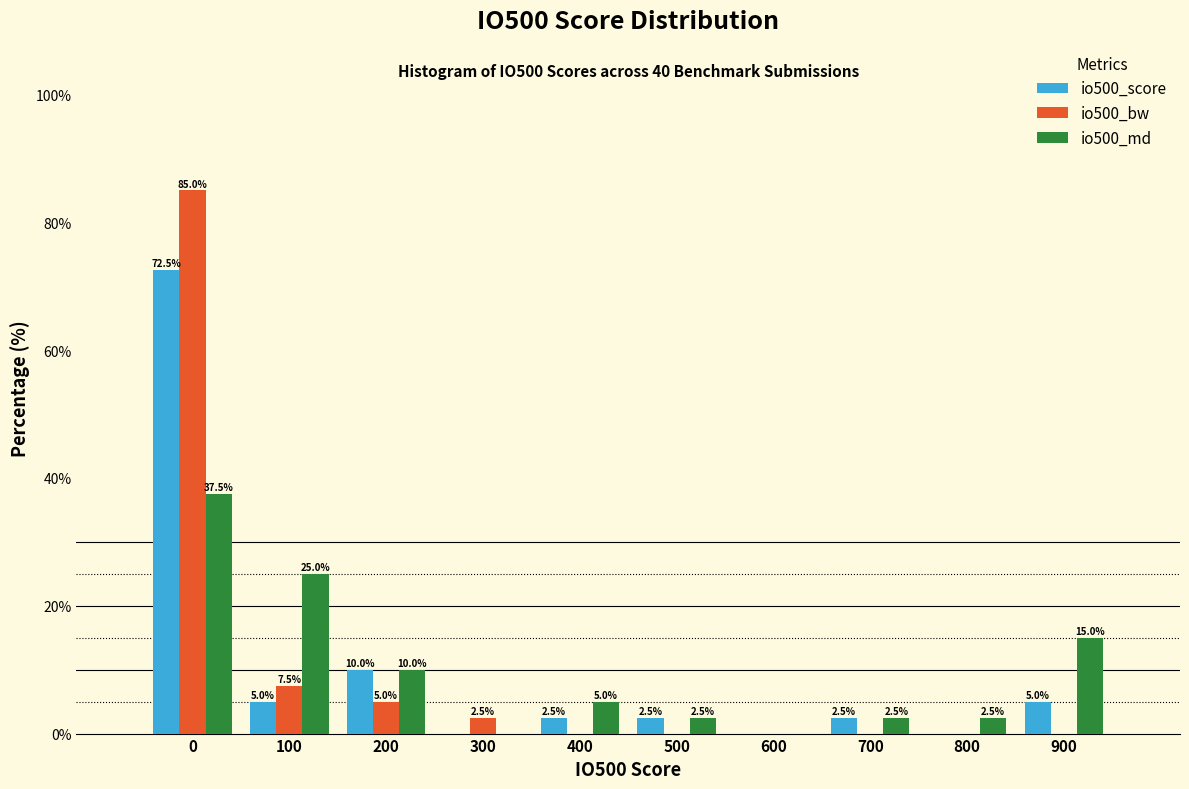

Reading left to right, what are all the values shown in this chart?

io500_score: 0=72.5	100=5.0	200=10.0	300=0.0	400=2.5	500=2.5	600=0.0	700=2.5	800=0.0	900=5.0
io500_bw: 0=85.0	100=7.5	200=5.0	300=2.5	400=0.0	500=0.0	600=0.0	700=0.0	800=0.0	900=0.0
io500_md: 0=37.5	100=25.0	200=10.0	300=0.0	400=5.0	500=2.5	600=0.0	700=2.5	800=2.5	900=15.0